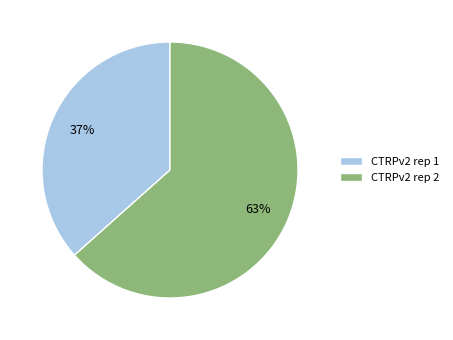

To the nearest percent, what is the combined percentage of CTRPv2 rep 2 and CTRPv2 rep 1?

100%